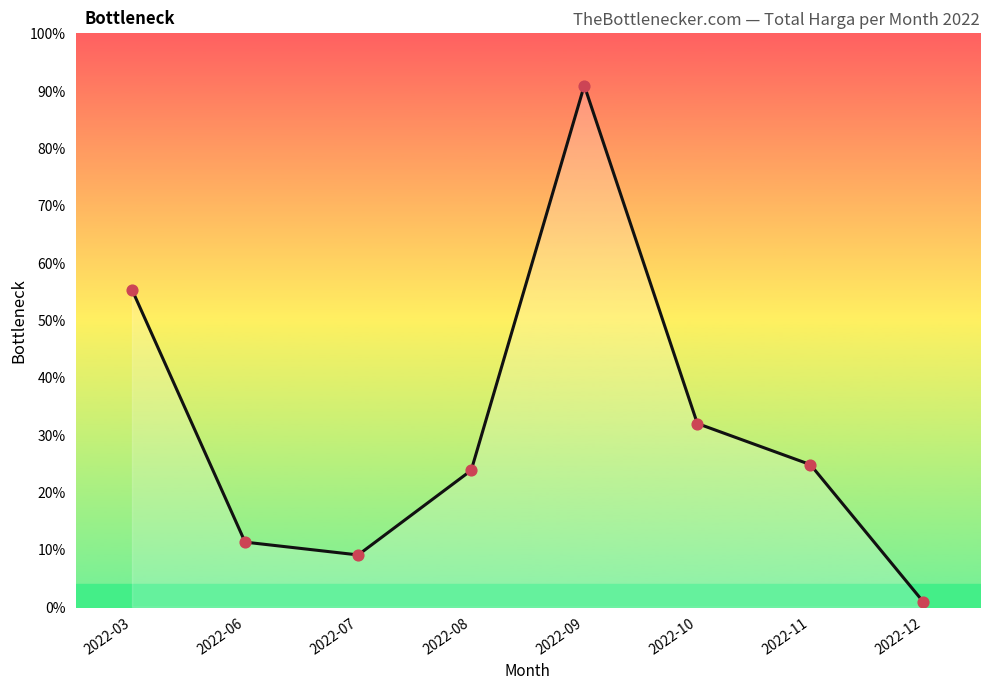

Is this an area chart (filled region under the line)?

Yes